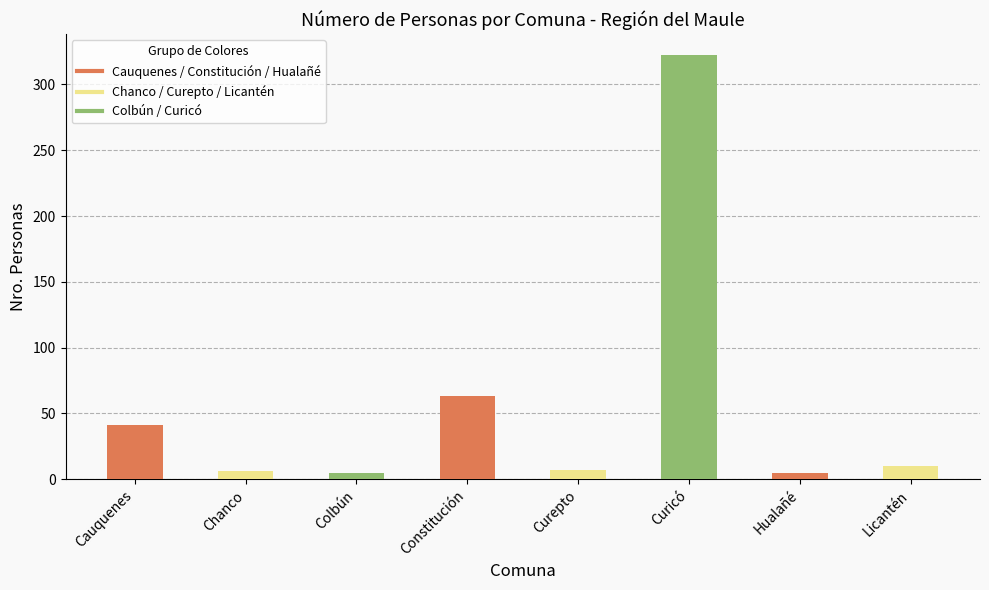

Which has a higher value, Constitución or Hualañé?

Constitución